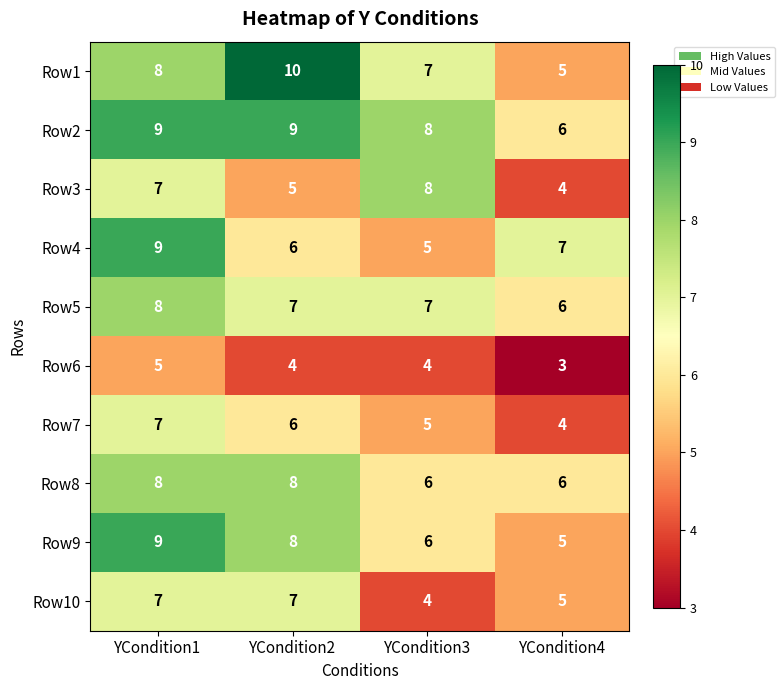

What is the maximum value shown in the chart?

10